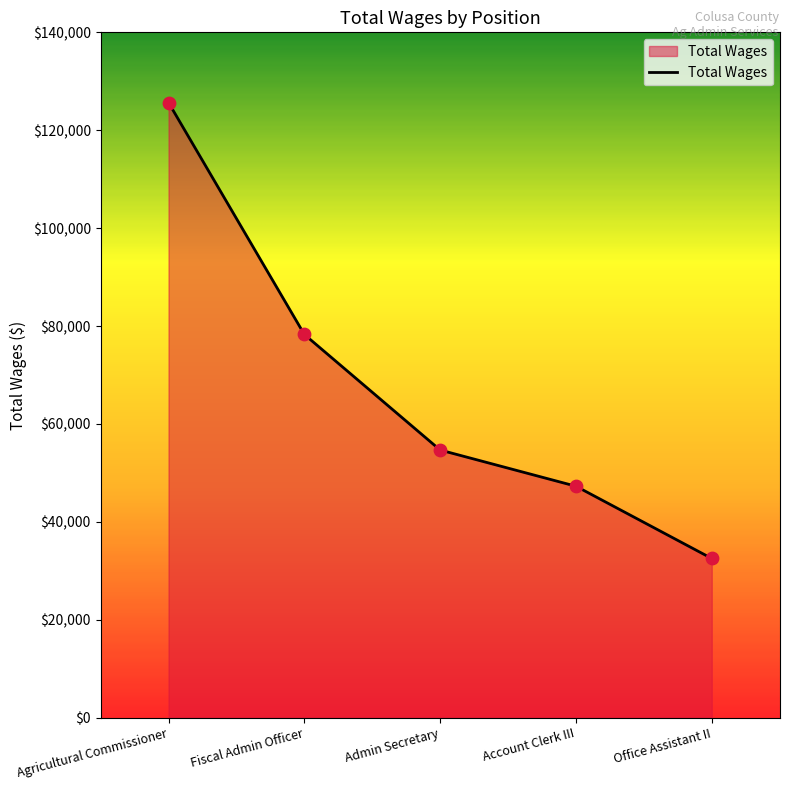

What is the change in value from Fiscal Admin Officer to Admin Secretary?

-23614